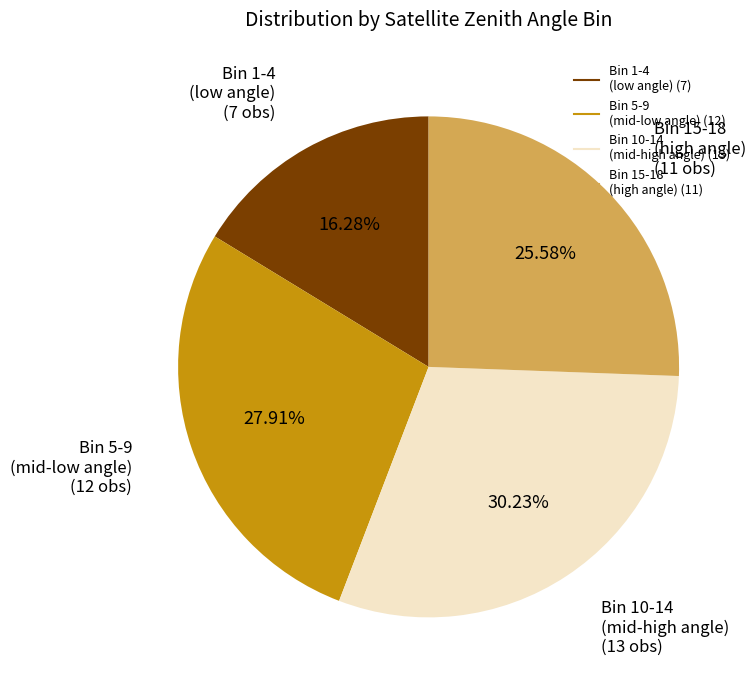

Does any single category account for the majority?

No